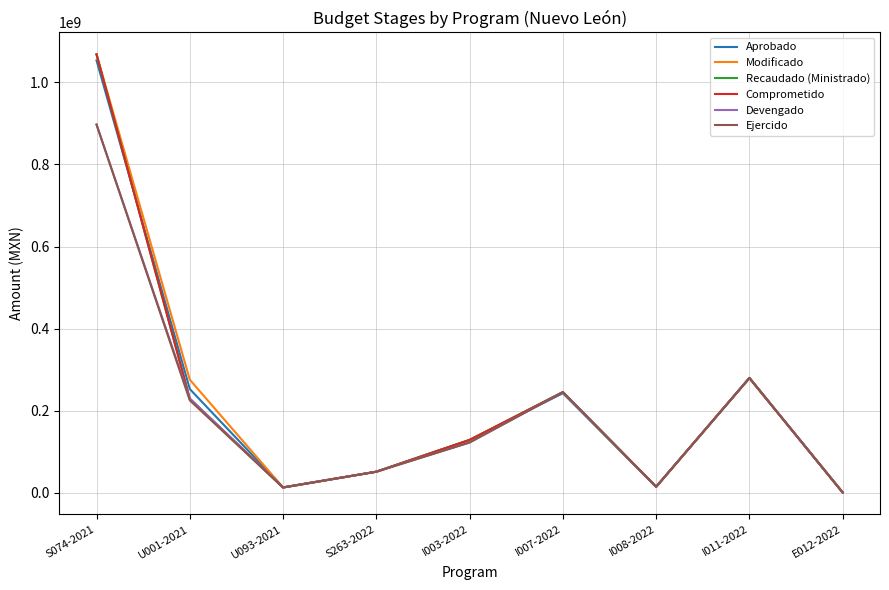

In Comprometido, how many points are higher than both neighbors (excluding endpoints)?

2